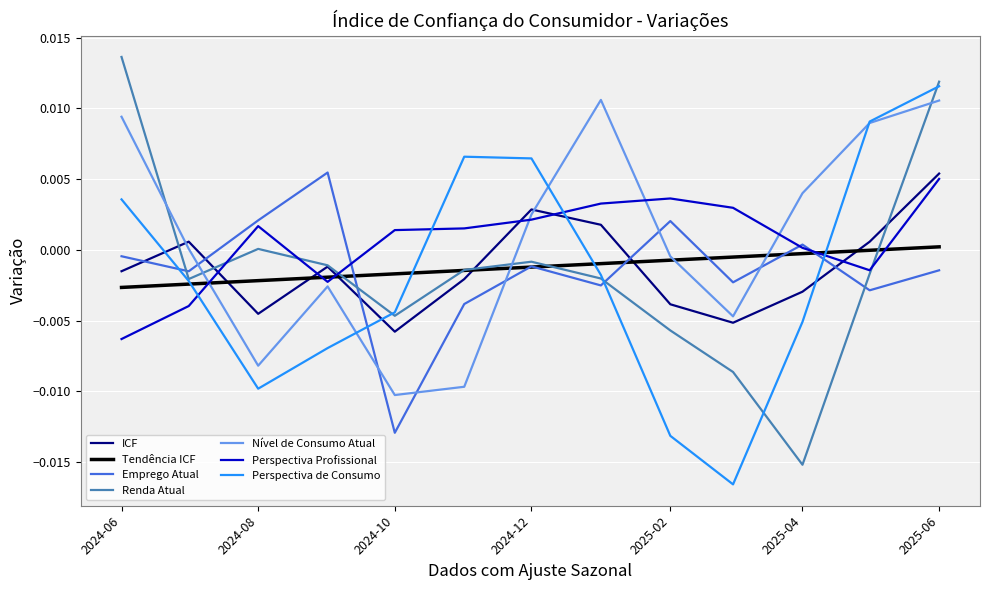

How many distinct data groups are displayed?

7